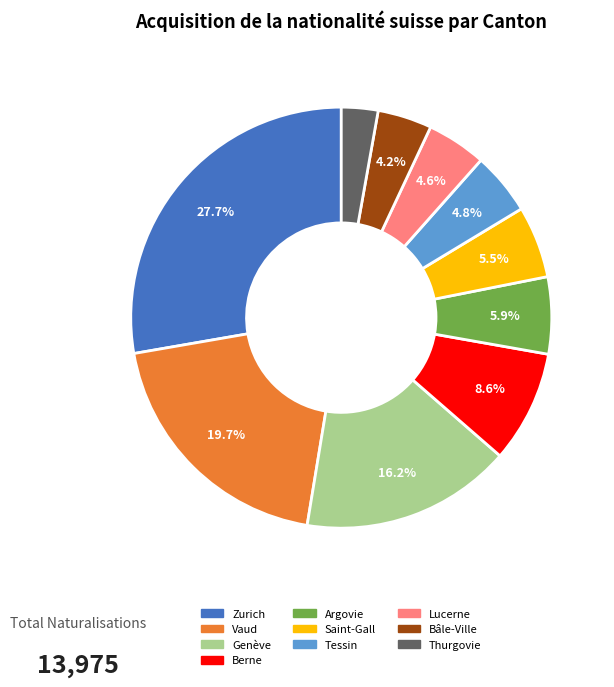

Is Argovie the majority of the pie?

No